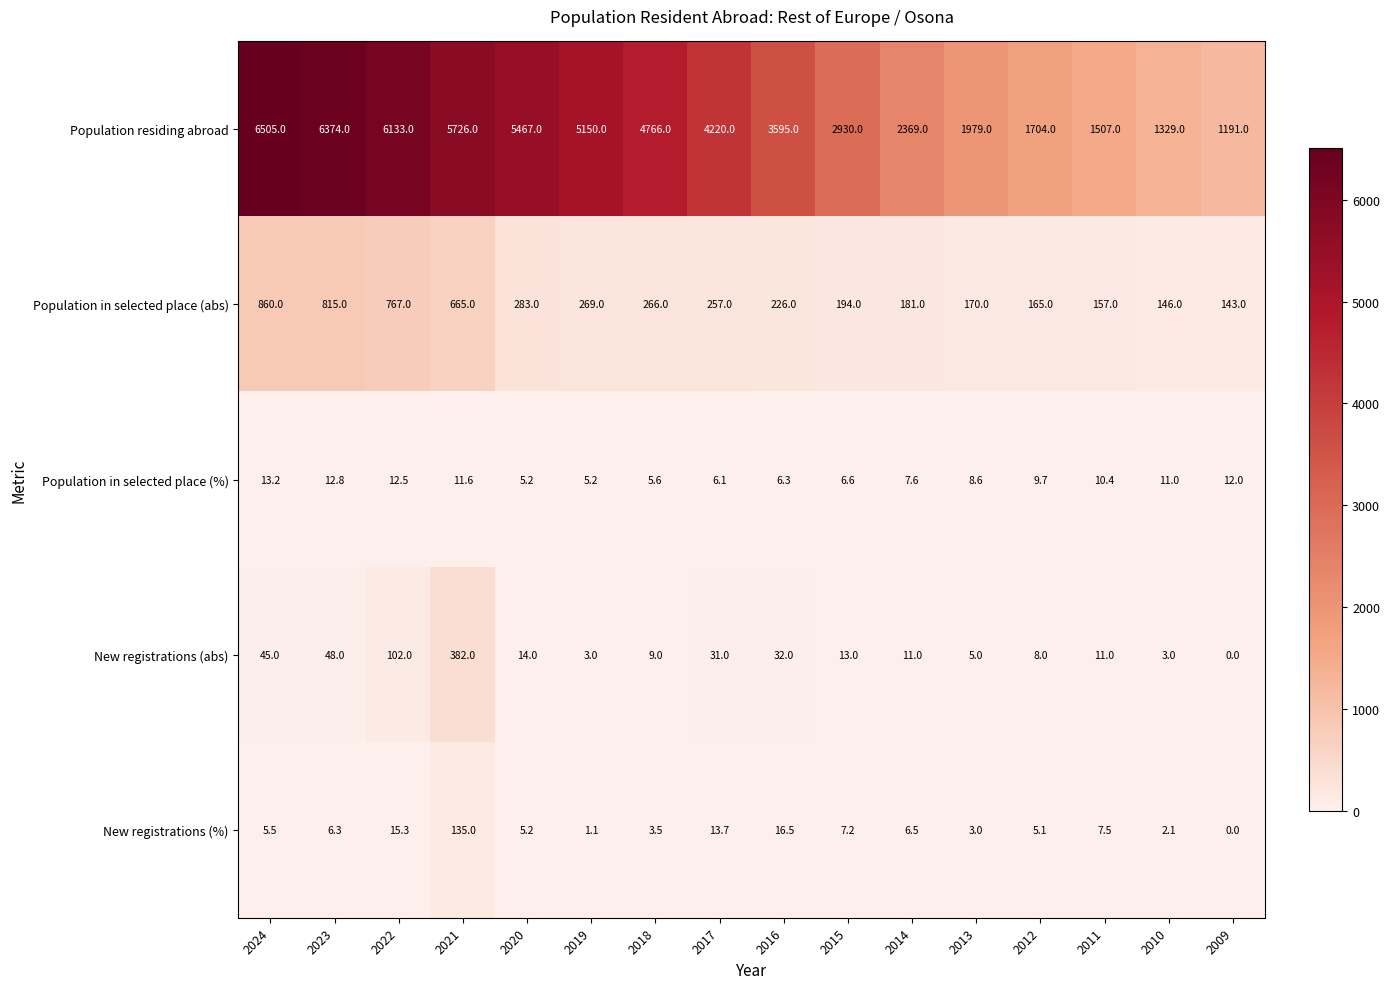

The Population in selected place (%) series shows 5.6 at 2018. True or false?

True